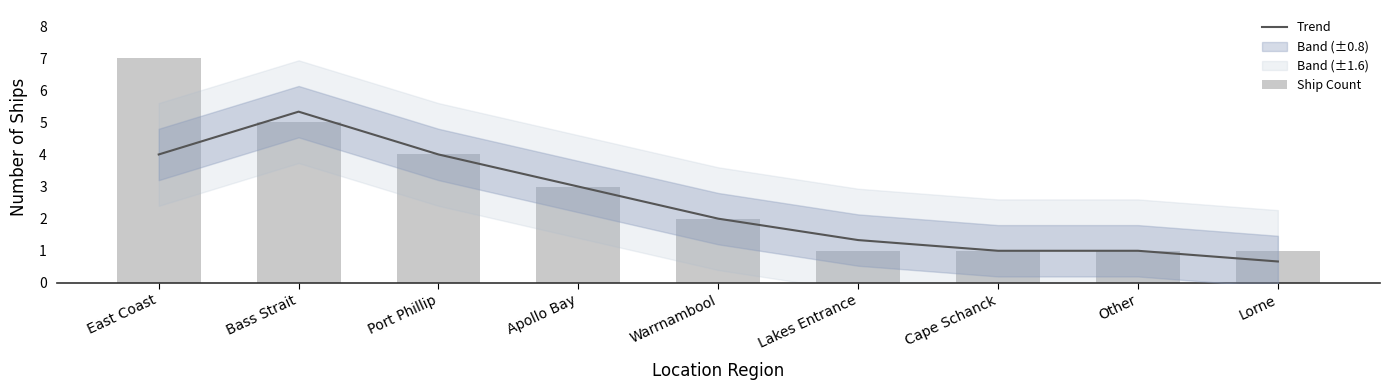

Rank the categories by Ship Count value from highest to lowest.

East Coast, Bass Strait, Port Phillip, Apollo Bay, Warrnambool, Lakes Entrance, Cape Schanck, Other, Lorne